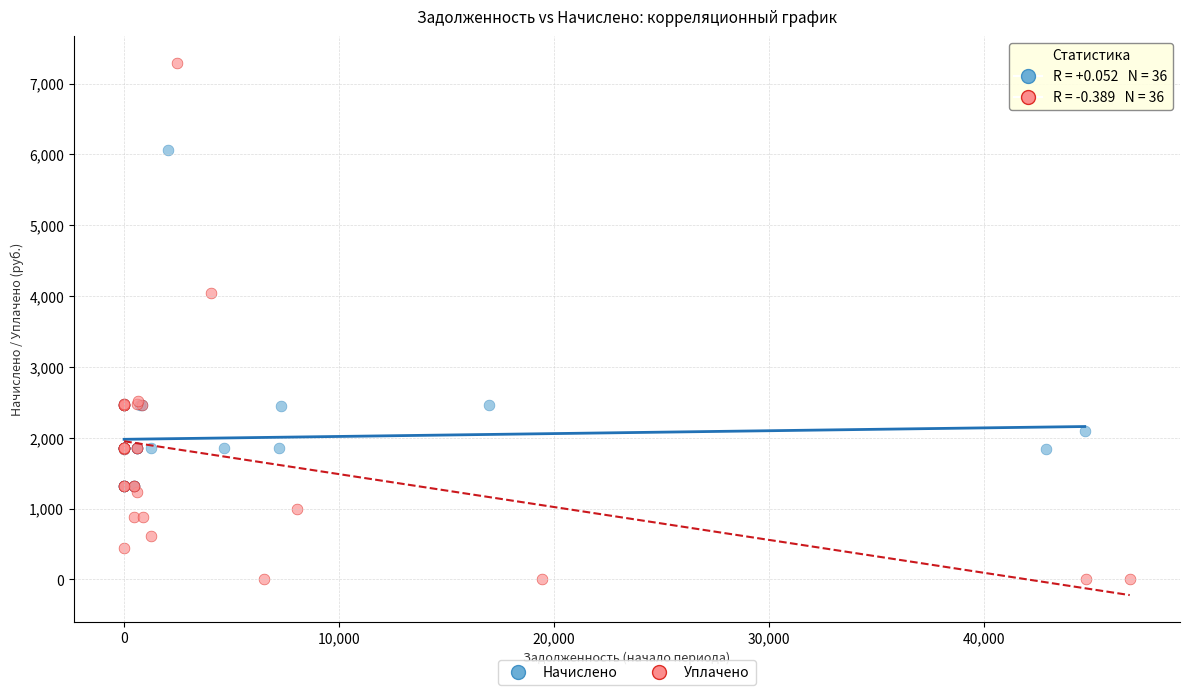

Which series has the widest spread of Y values?

Уплачено